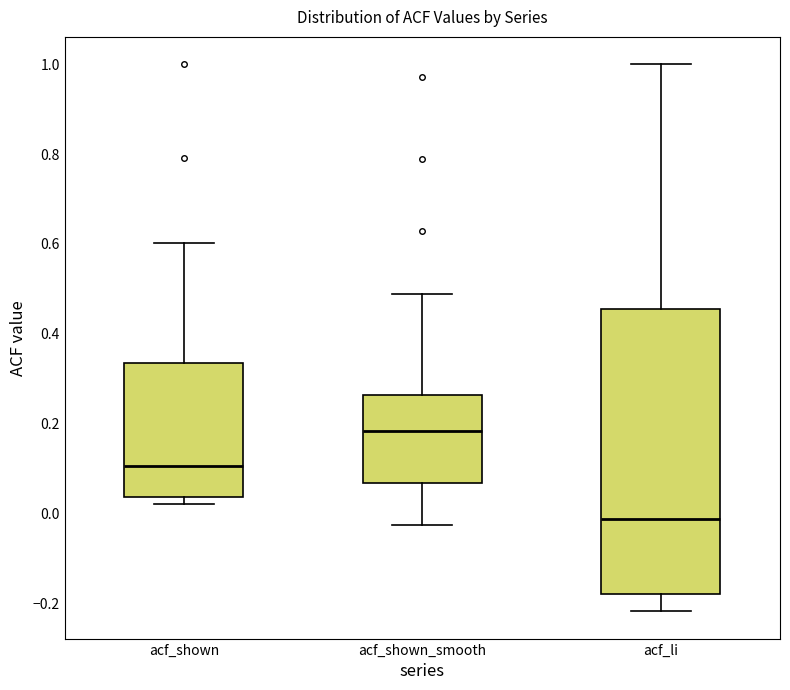

Comparing the boxes themselves (not the whiskers), which one is the tallest?

acf_li